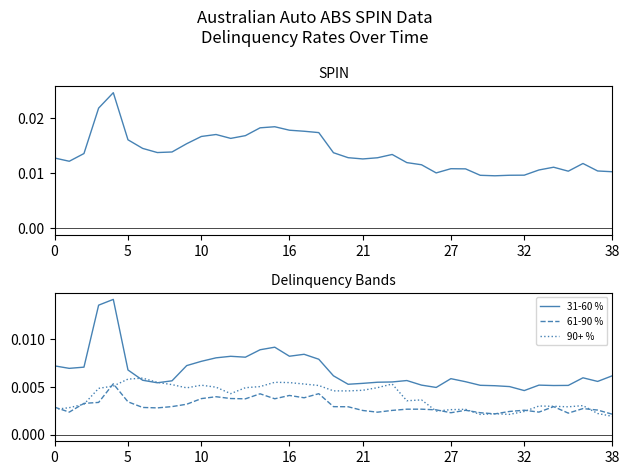

True or false: 90+ % and SPIN intersect in this chart.

False